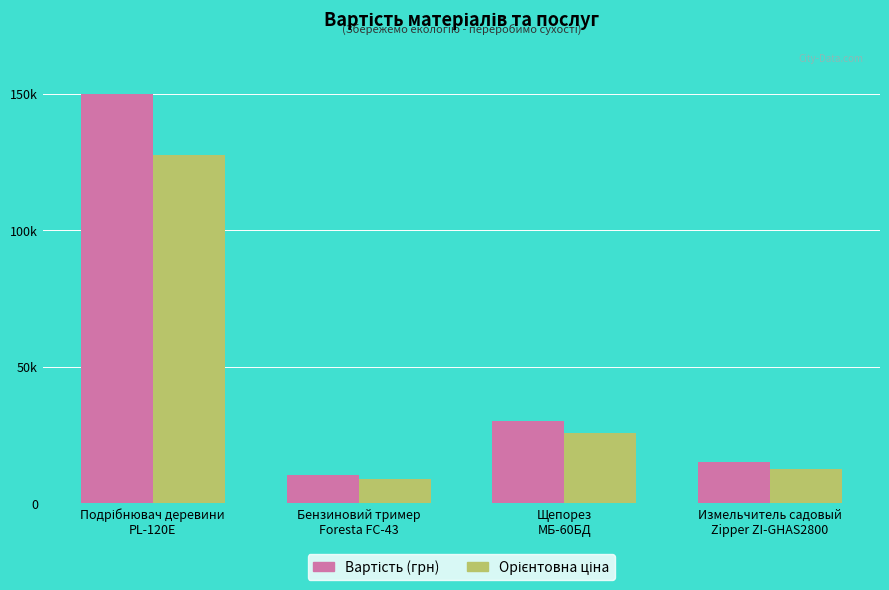

What is the average value of the Вартість (грн) series?

51437.5